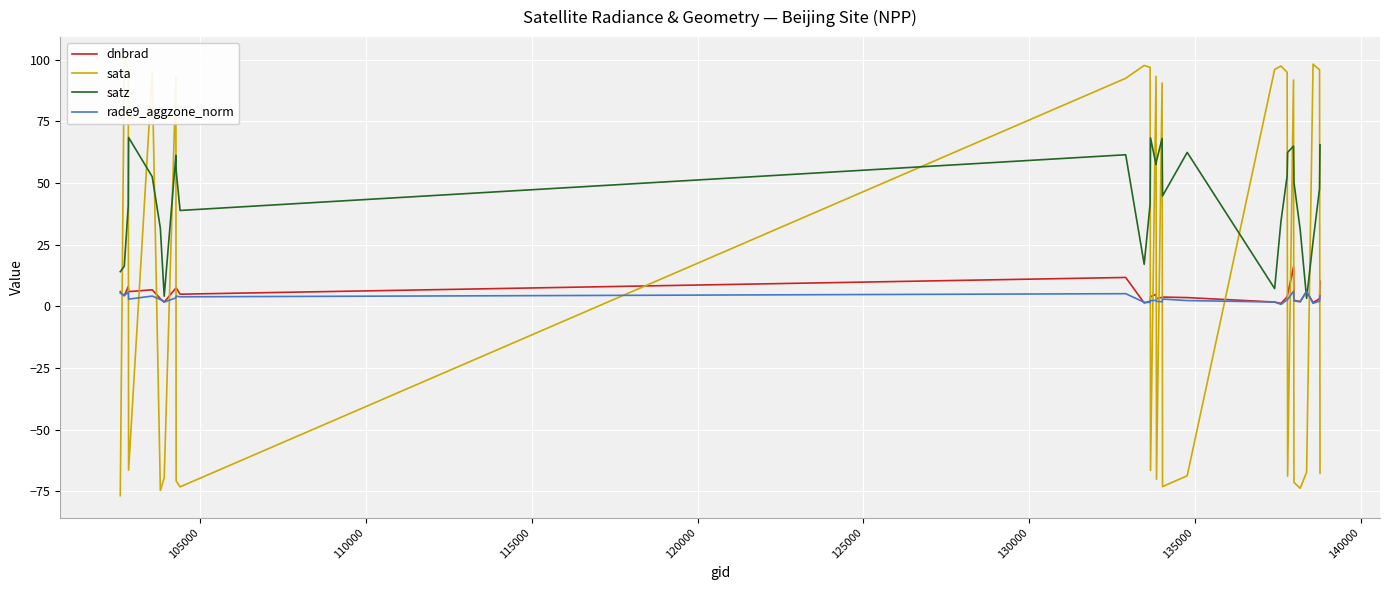

Is the value of rade9_aggzone_norm at 105000 greater than the value of sata at 120000?

No